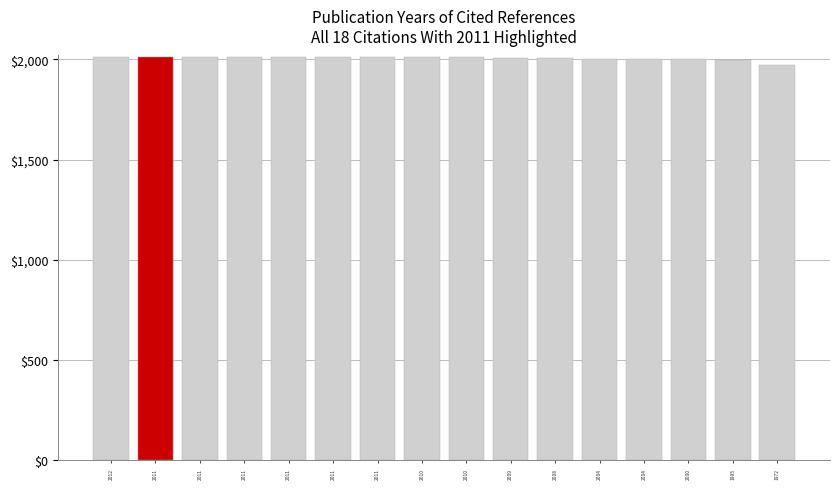

What is the change in value from 2011 to 1972?

-39